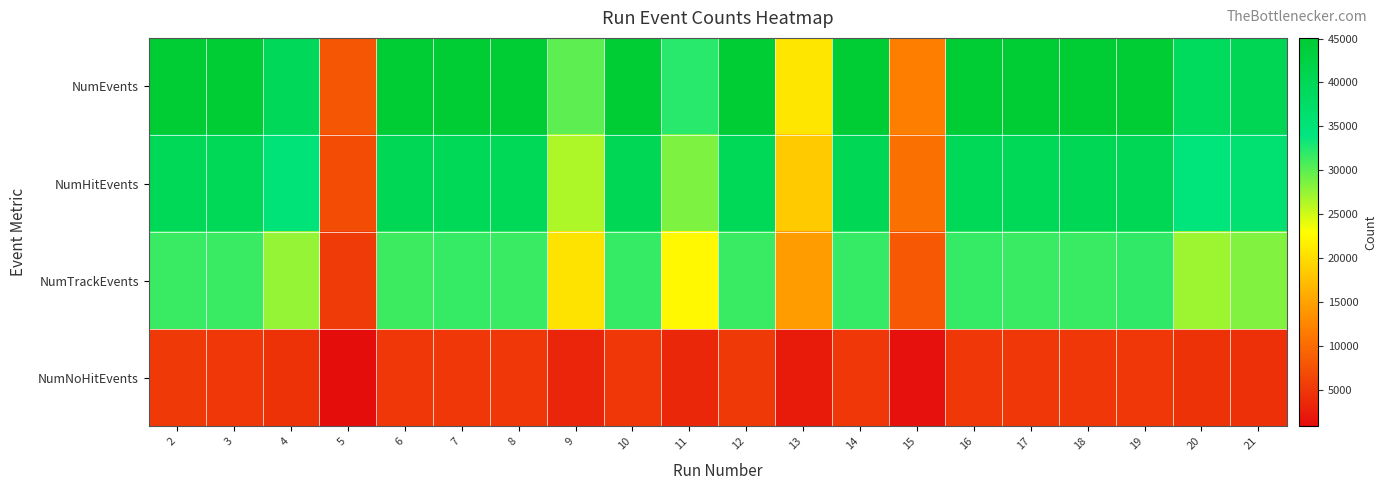

What is the total value across all series at 6?

121448